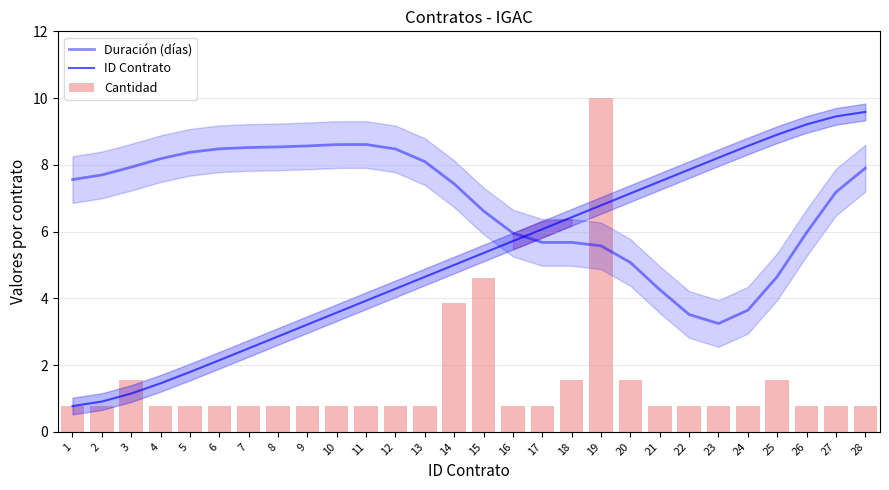

Which category has the highest value across all series?

19